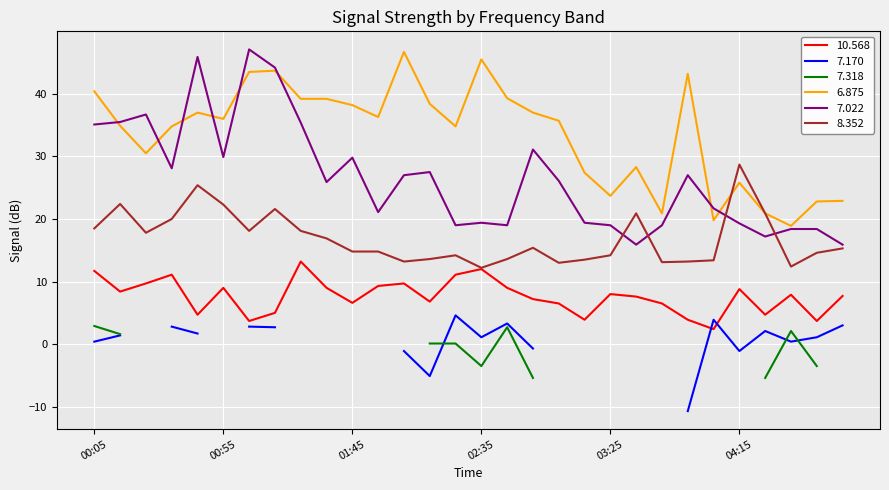

What is the difference between the 8.352 values at 02:55 and 00:45?

10.0